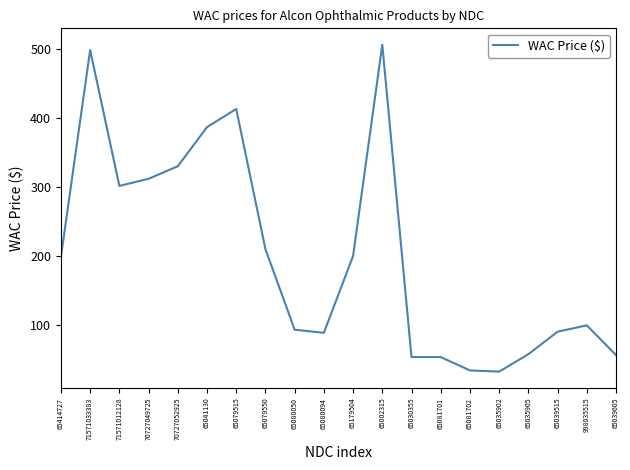

The value at 65081702 is 35.0. True or false?

True